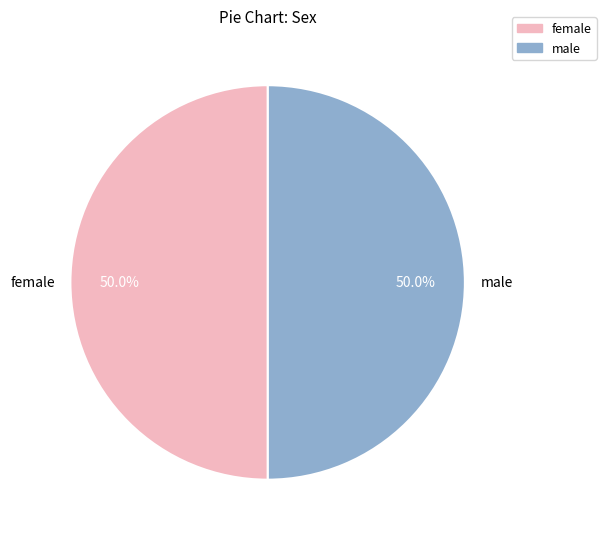

What is the ratio of the value at male to the value at female?

1.0